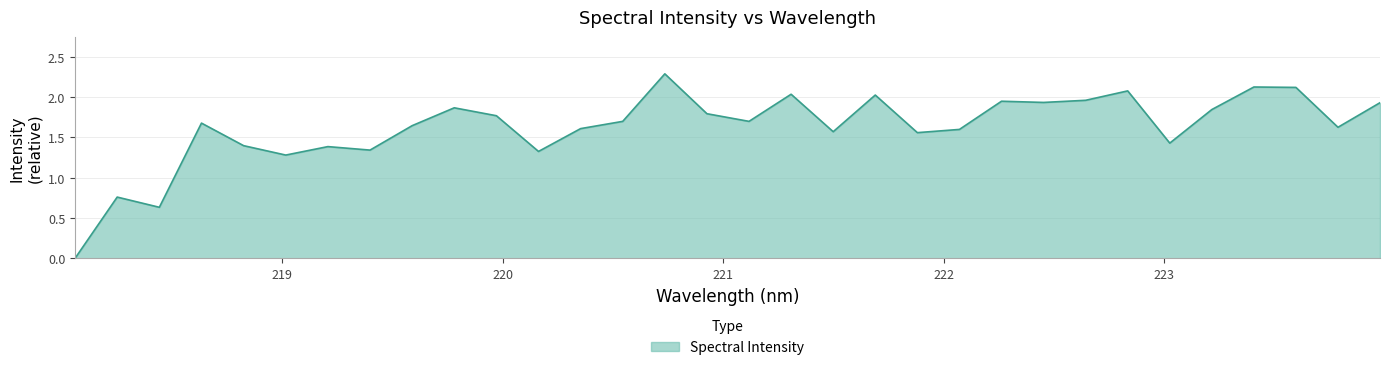

Does the chart have visible grid lines?

Yes